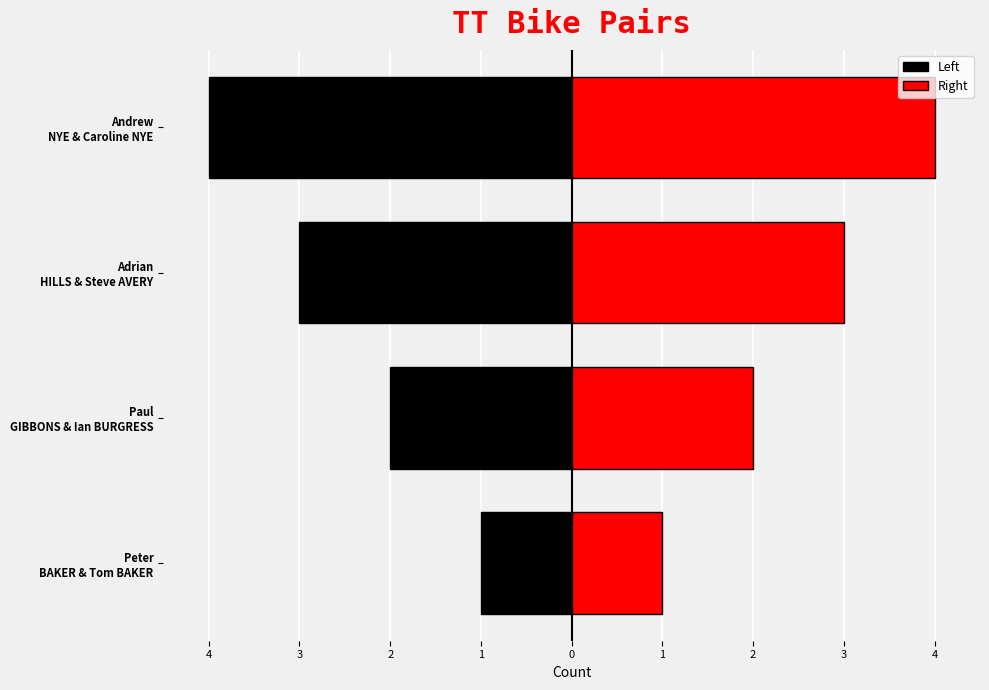

Between Peter BAKER & Tom BAKER and Andrew NYE & Caroline NYE, which is larger?

Peter BAKER & Tom BAKER